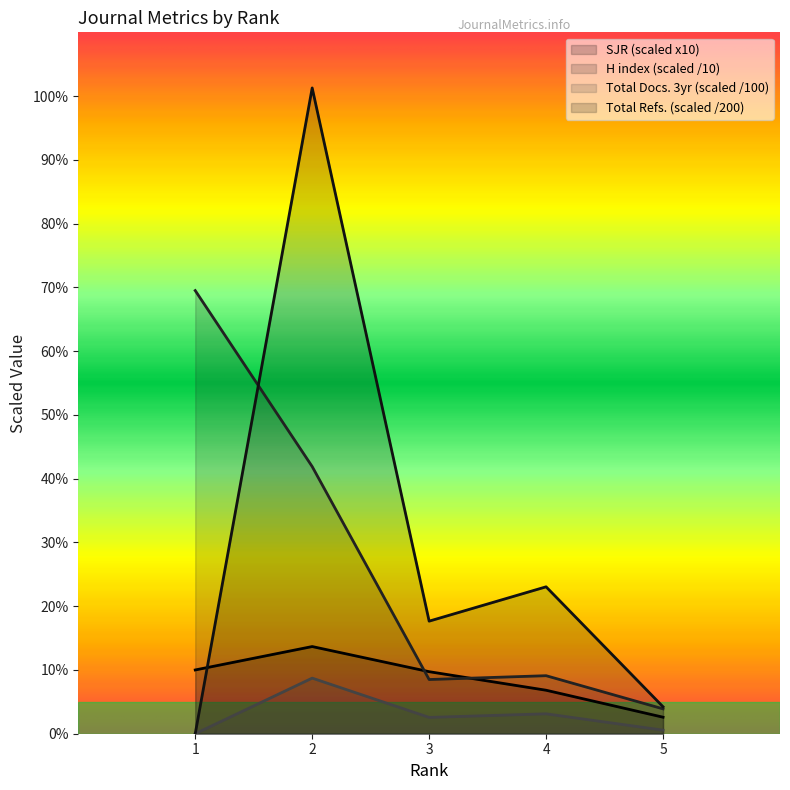

Reading left to right, list all the values displayed in this chart.

SJR: 10.0	13.7	9.7	6.8	2.6
H index: 69.5	41.9	8.5	9.1	3.9
Total Docs. (3years): 0.0	8.7	2.6	3.1	0.6
Total Refs.: 0.0	101.3	17.7	23.0	4.2